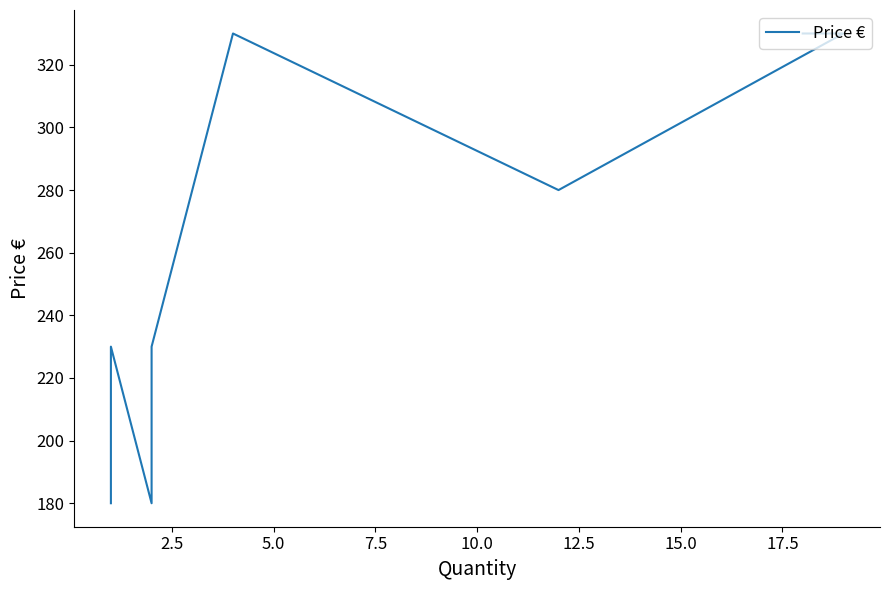

How many data points are less than 230?

3